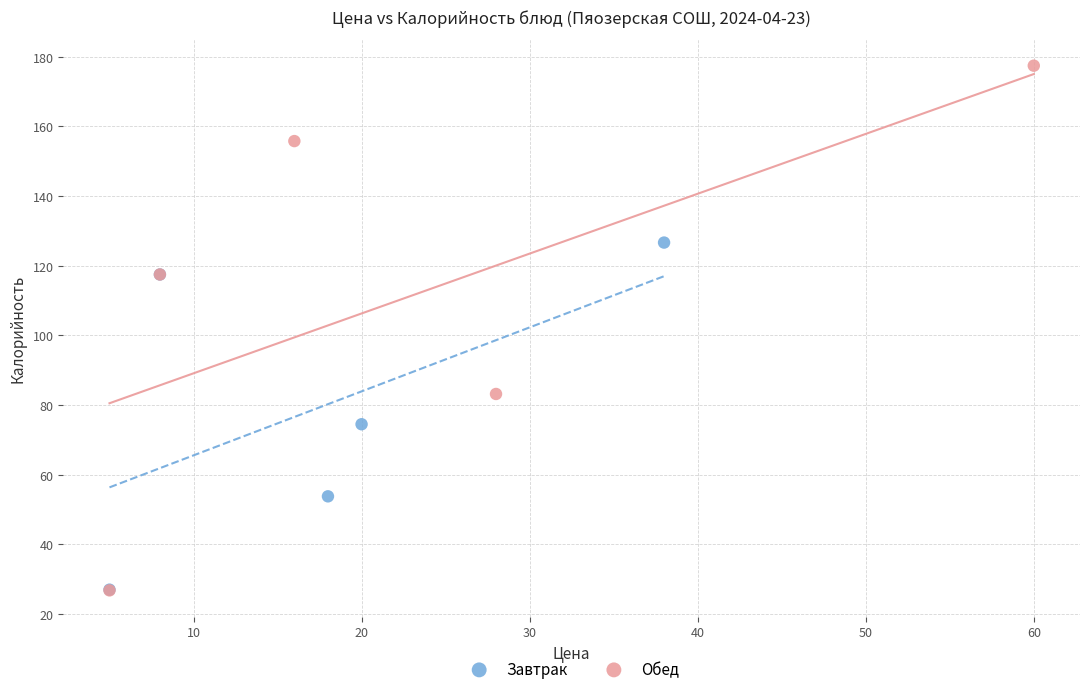

Which series has the largest Y range (max minus min)?

Обед